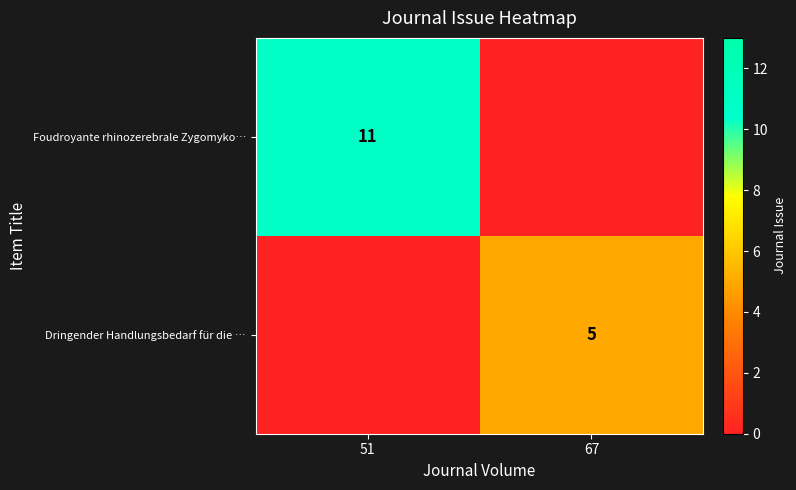

Is it true that Dringender Handlungsbedarf für die … equals 5 at 67?

True